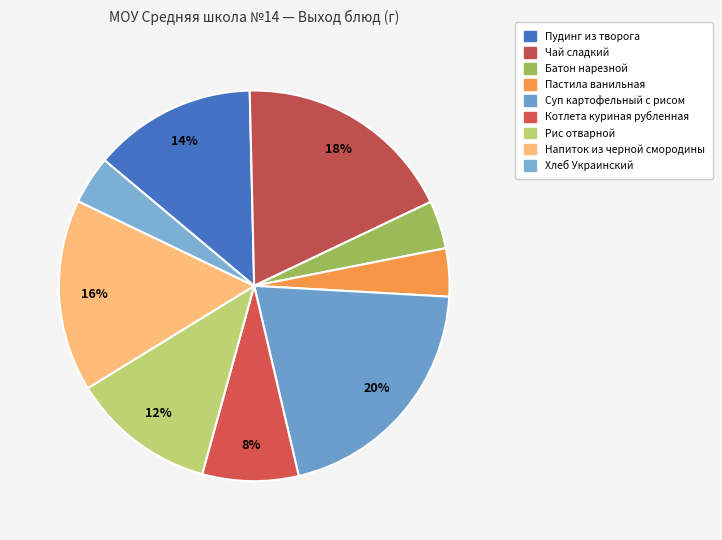

To the nearest percent, what is the difference between the Суп картофельный с рисом and Батон нарезной slice percentages?

16%